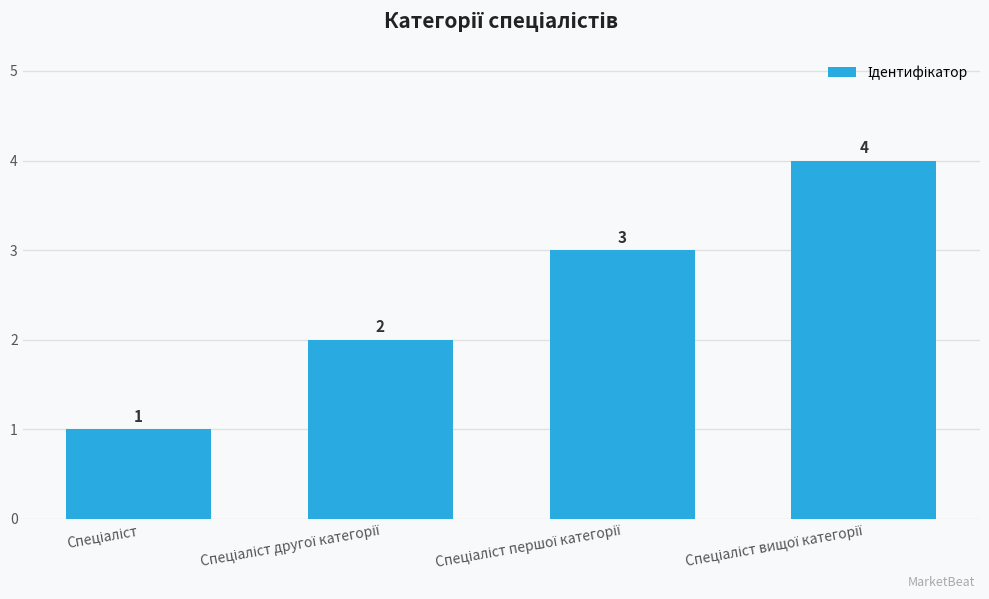

Reading right to left, extract all data points from this chart.

4	3	2	1